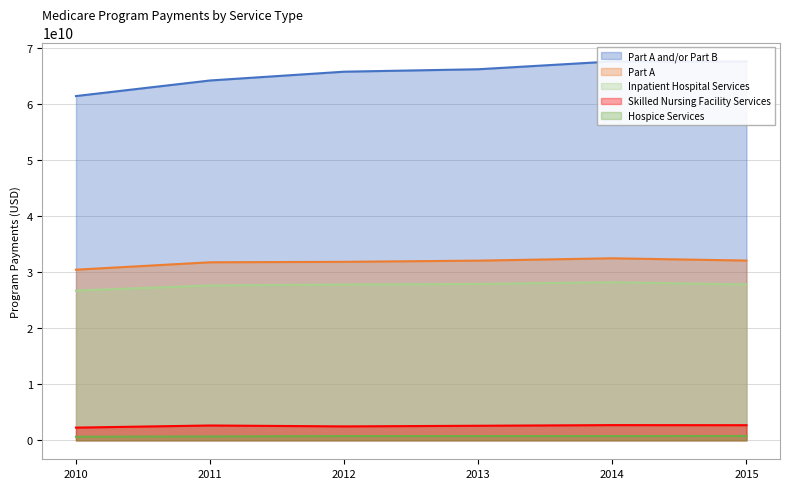

The value of Inpatient Hospital Services at 2011 is 12982466847. True or false?

False